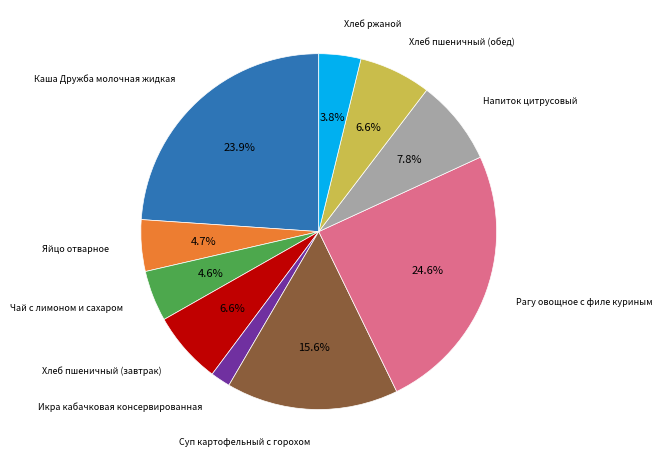

Is there a majority slice in this chart?

No